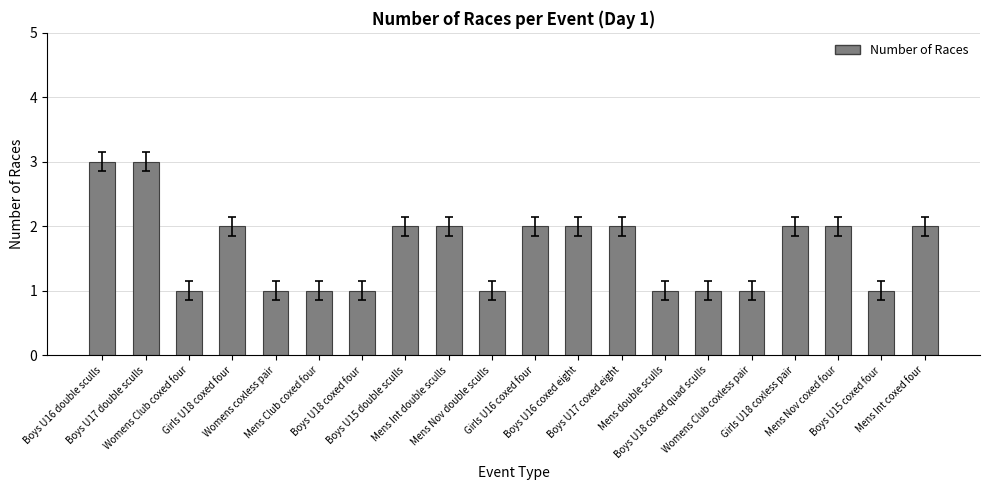

What is the approximate value at Girls U18 coxless pair?

2